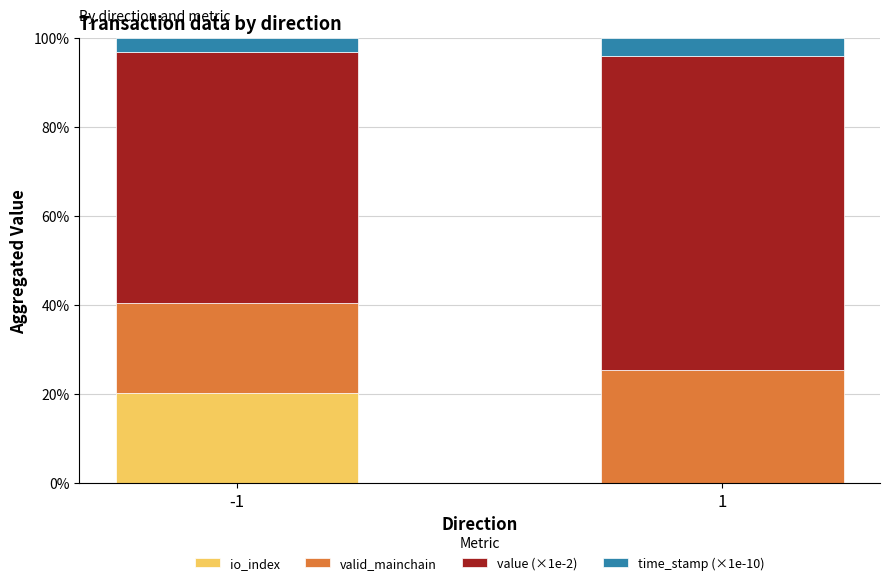

What is the highest value of the io_index series?

20.3